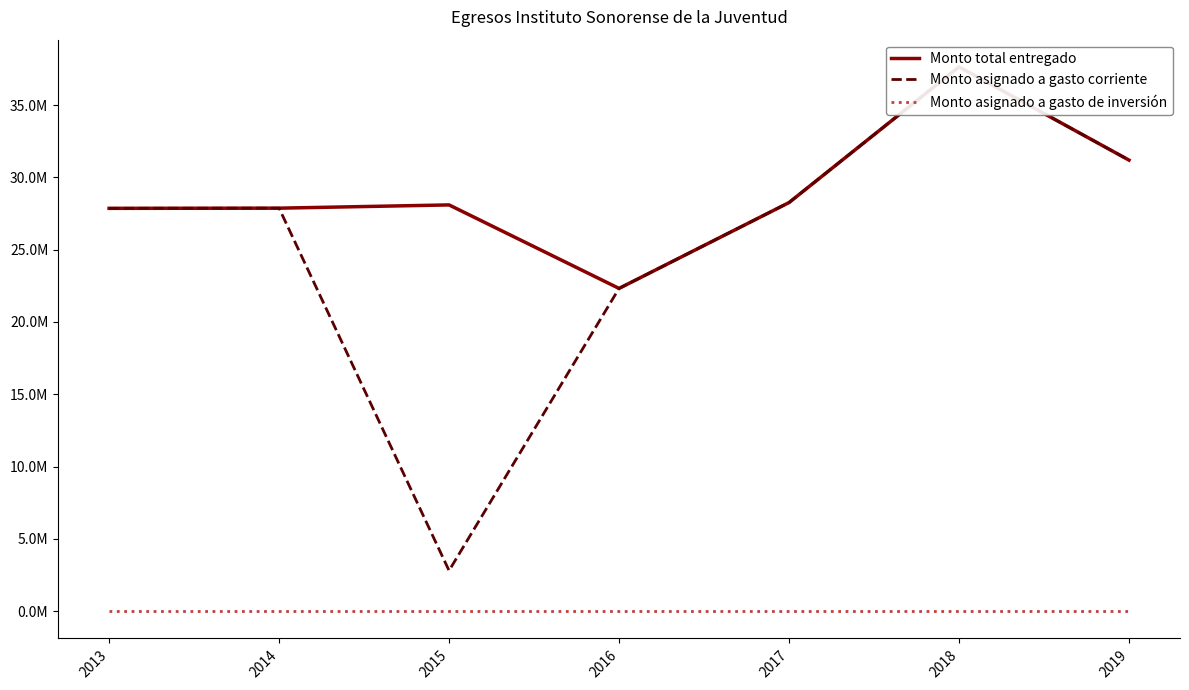

What is the approximate value of Monto total entregado at 2018?

37637401.0